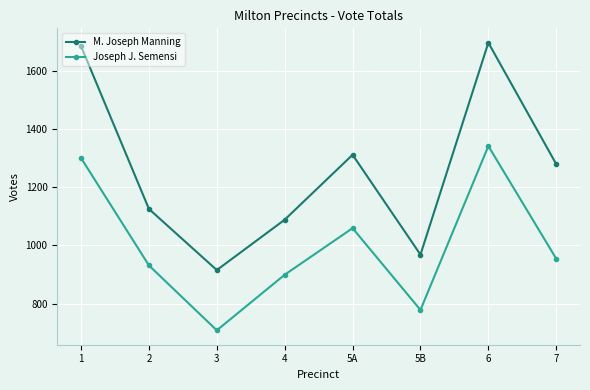

At which label is Joseph J. Semensi closest to 1024?

5A